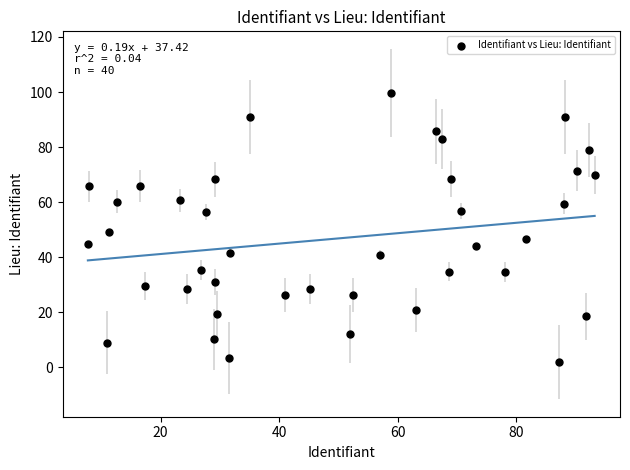

What is the range of Y values (max minus min)?

97.8